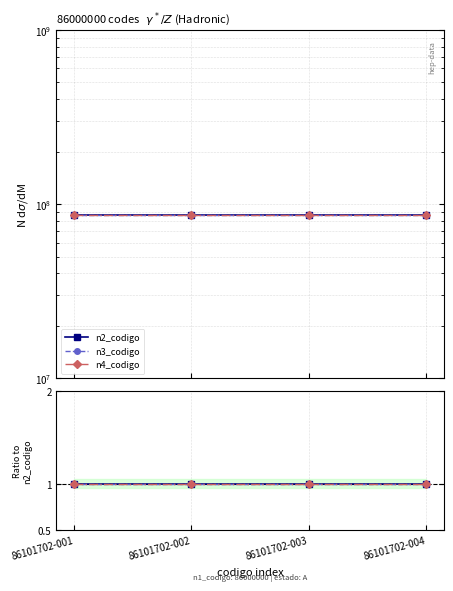

The value of n4_codigo at 86101702-003 is 1.0. True or false?

True